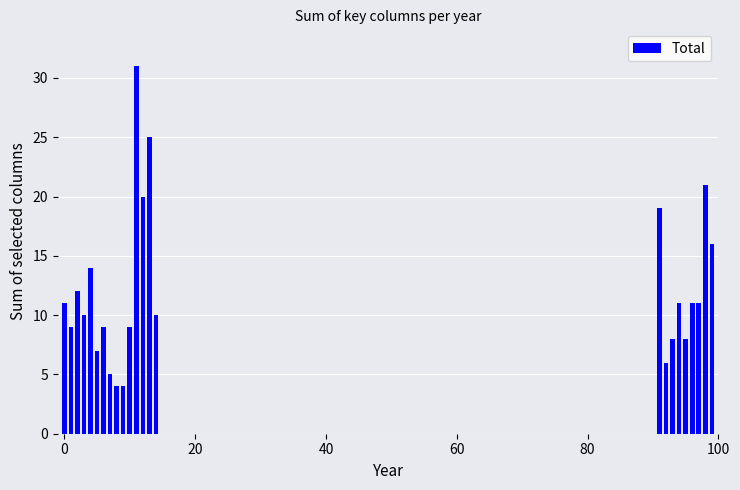

What is the sum of all values?

291